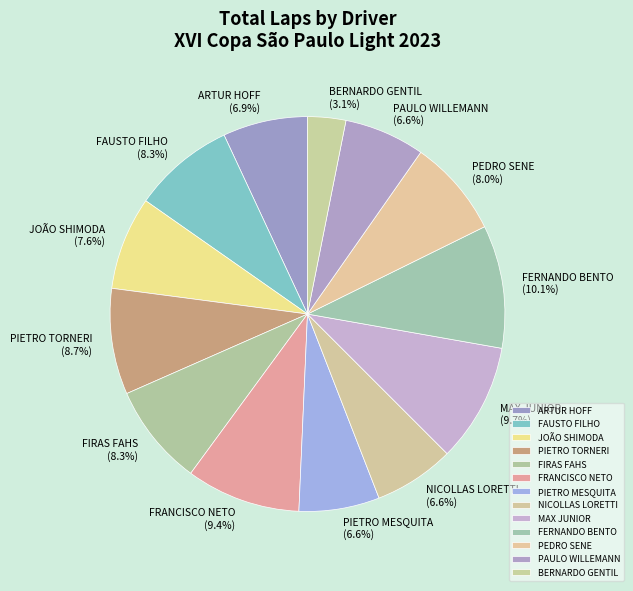

Approximately how many times larger is the value at JOÃO SHIMODA compared to ARTUR HOFF?

1.1